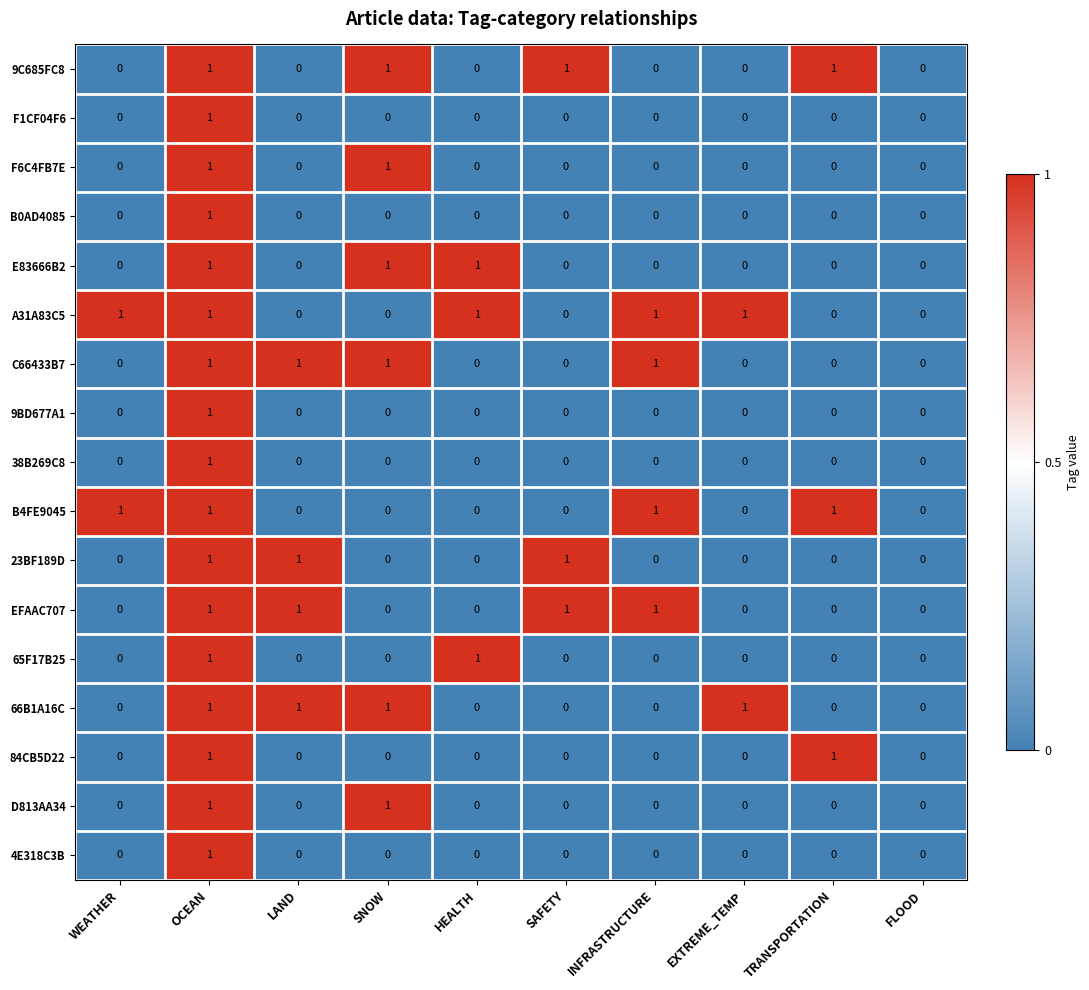

Count the 66B1A16C values in the range 0 to 1.

10